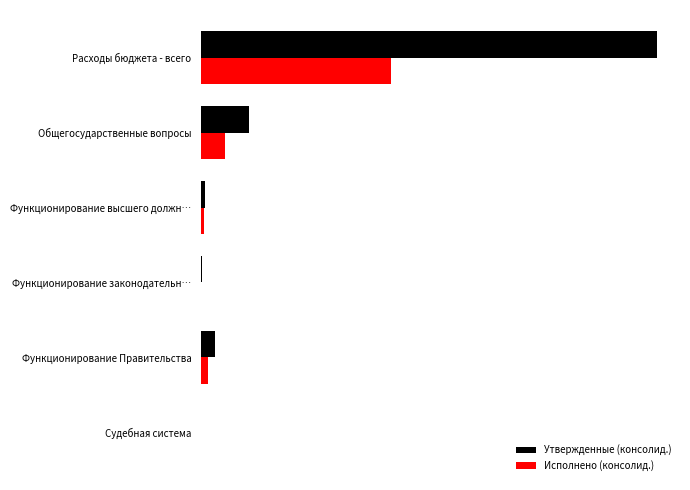

Reading left to right, extract all data points from this chart.

Утвержденные (консолид.): 1602.0	167.7	12.6	3.4	48.7	0.0
Исполнено (консолид.): 668.9	85.1	9.0	1.7	24.4	0.0